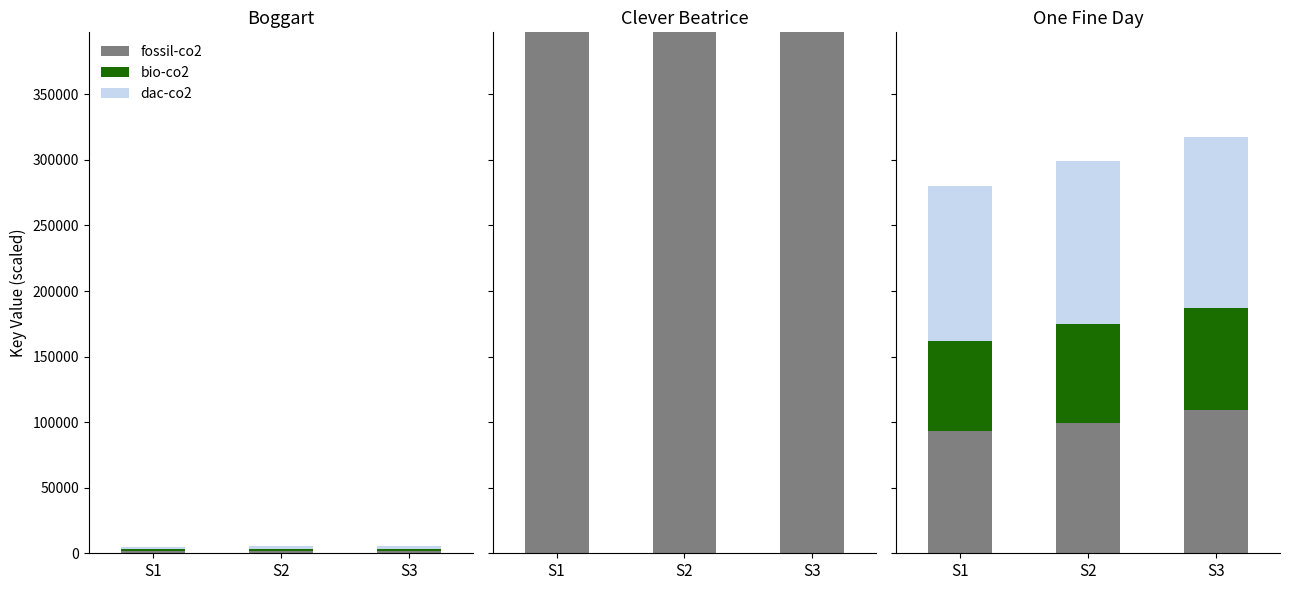

At which category is the sum across all series the highest?

S3